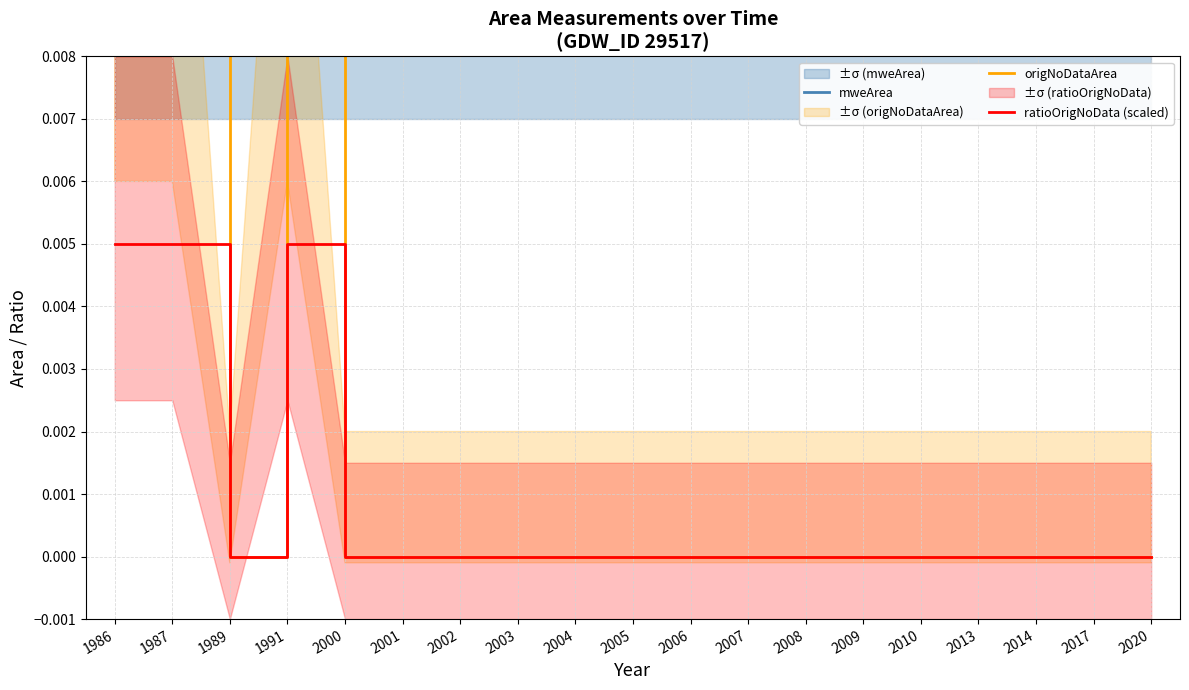

In ratioOrigNoData (scaled), how many points are higher than both neighbors (excluding endpoints)?

1